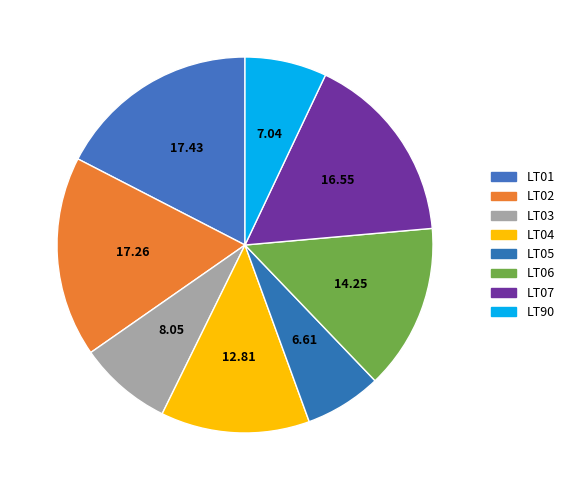

True or false: LT02 accounts for 17% of the total.

True